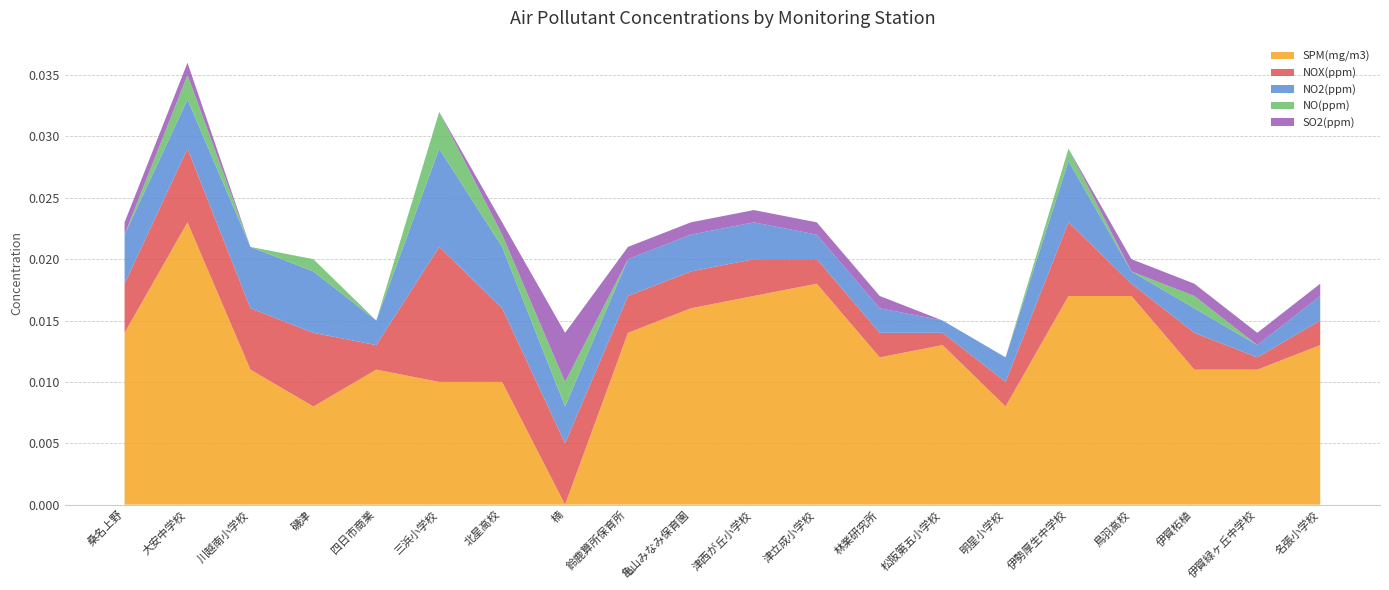

Reading left to right, list all the values displayed in this chart.

SPM(mg/m3): 0.0	0.0	0.0	0.0	0.0	0.0	0.0	0.0	0.0	0.0	0.0	0.0	0.0	0.0	0.0	0.0	0.0	0.0	0.0	0.0
NOX(ppm): 0.0	0.0	0.0	0.0	0.0	0.0	0.0	0.0	0.0	0.0	0.0	0.0	0.0	0.0	0.0	0.0	0.0	0.0	0.0	0.0
NO2(ppm): 0.0	0.0	0.0	0.0	0.0	0.0	0.0	0.0	0.0	0.0	0.0	0.0	0.0	0.0	0.0	0.0	0.0	0.0	0.0	0.0
NO(ppm): 0.0	0.0	0.0	0.0	0.0	0.0	0.0	0.0	0.0	0.0	0.0	0.0	0.0	0.0	0.0	0.0	0.0	0.0	0.0	0.0
SO2(ppm): 0.0	0.0	0.0	0.0	0.0	0.0	0.0	0.0	0.0	0.0	0.0	0.0	0.0	0.0	0.0	0.0	0.0	0.0	0.0	0.0